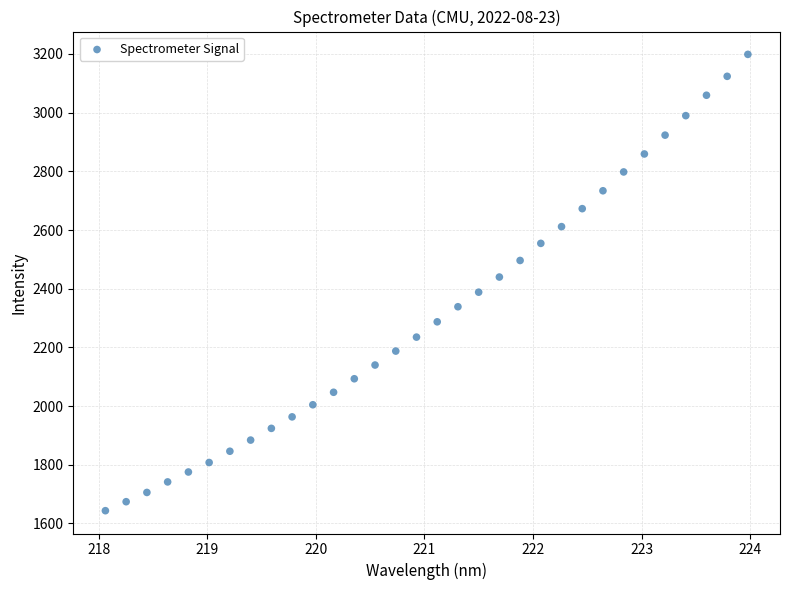

What is the range of Y values (max minus min)?

1554.8